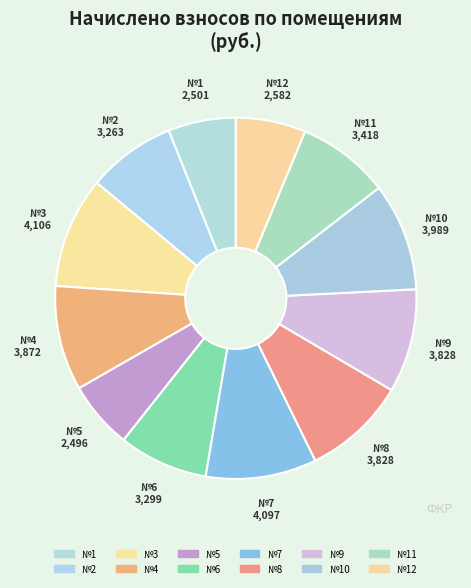

Count the number of slices in the pie.

12